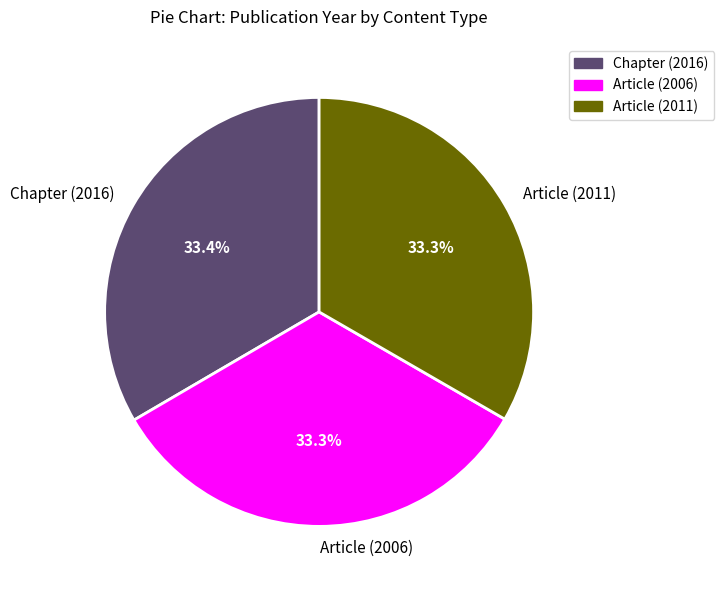

What percentage do Chapter (2016) and Article (2011) together represent?

66.7%